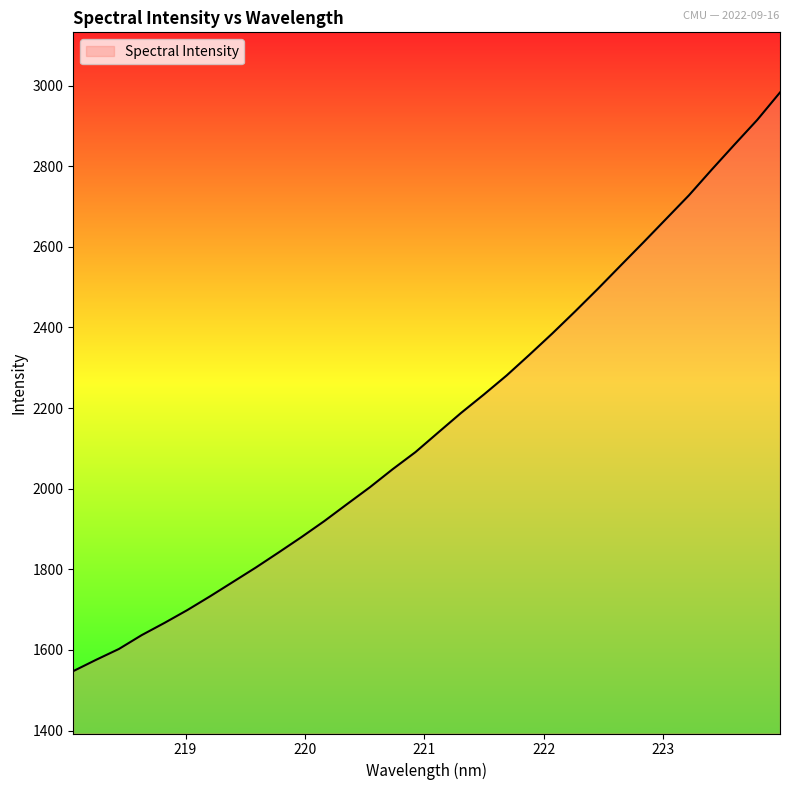

What is the greatest value displayed?

2982.8